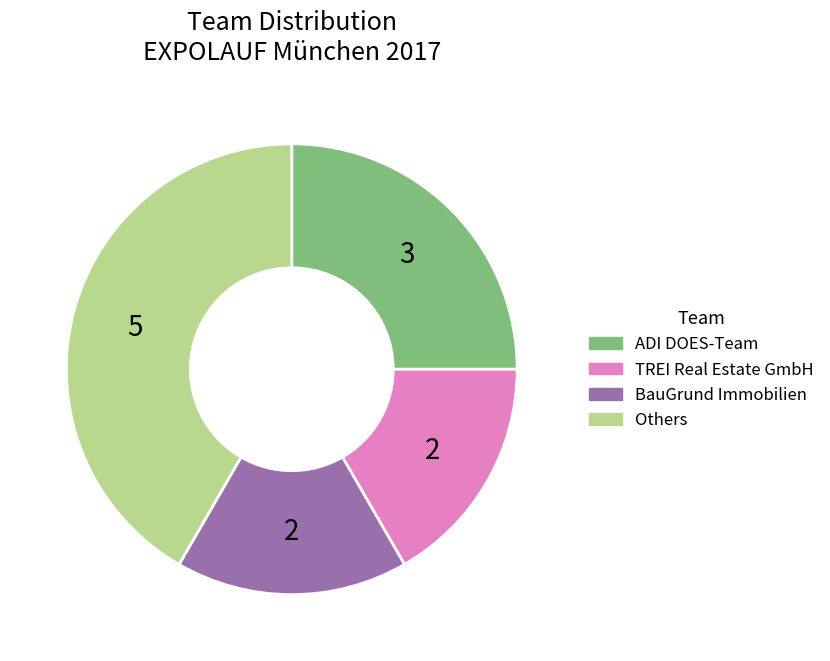

How many slices are in this pie chart?

4